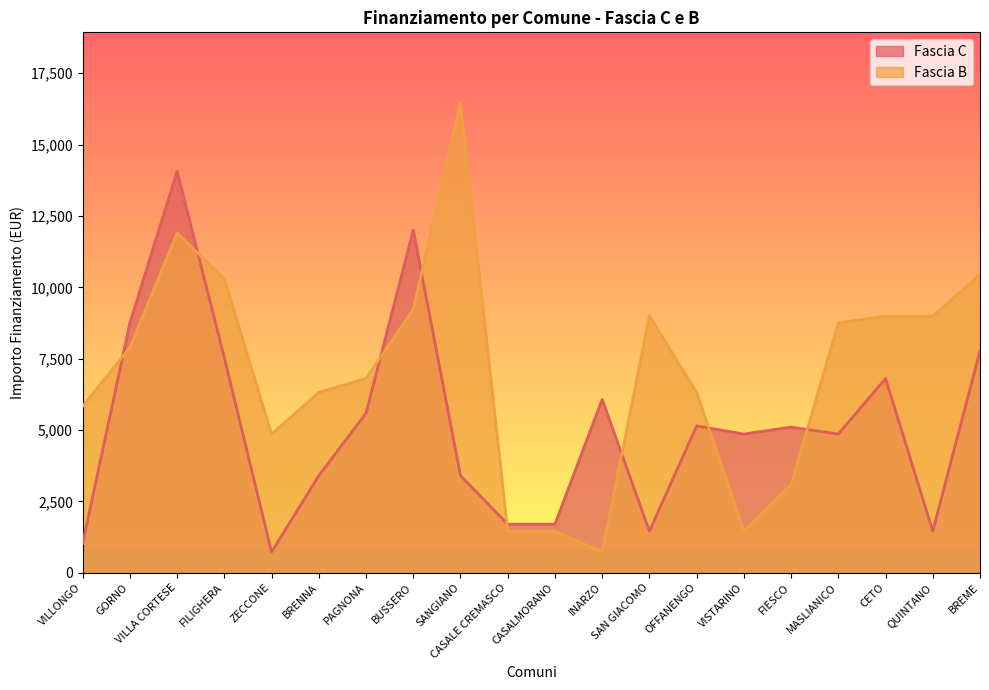

What is the sum of all Fascia C values?

103441